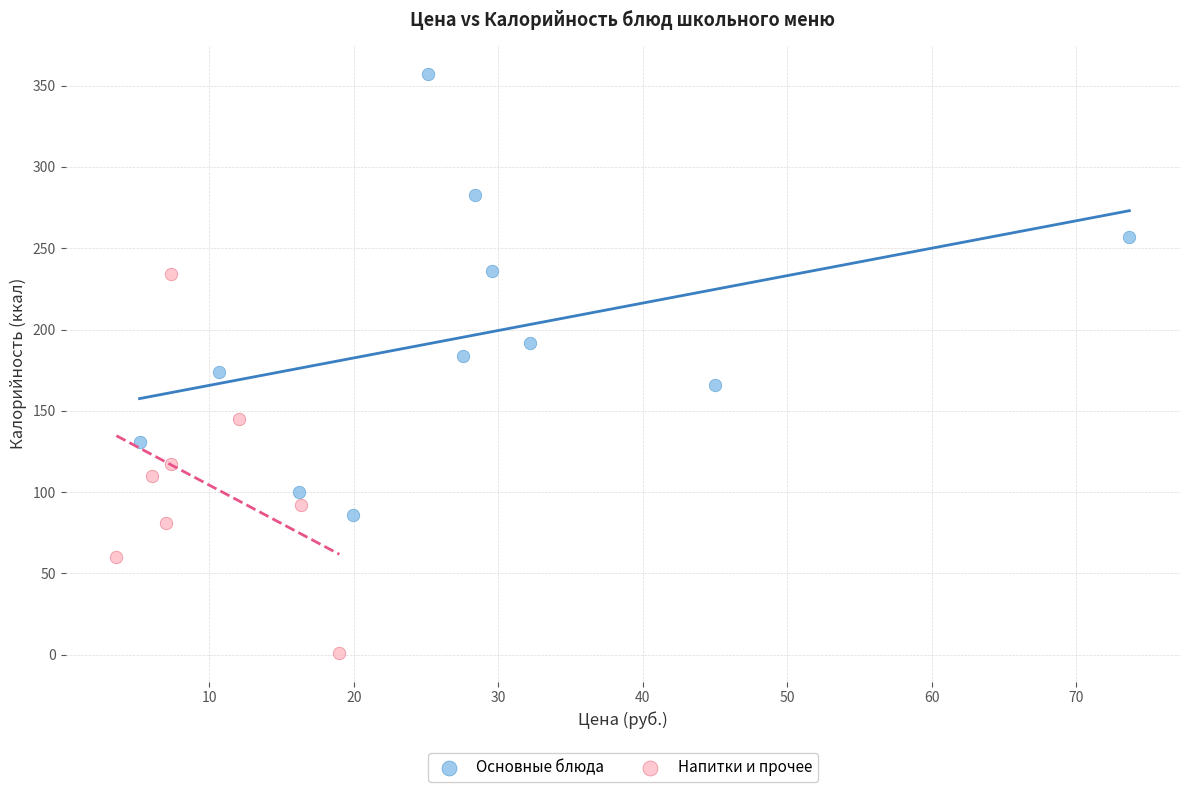

Which series contains the highest Y value?

Основные блюда